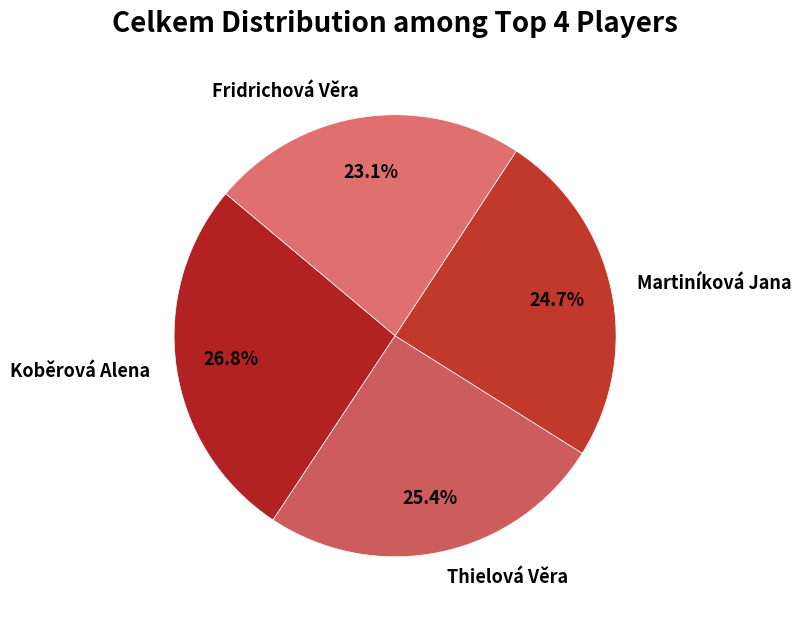

True or false: Martiníková Jana accounts for 25% of the total.

True